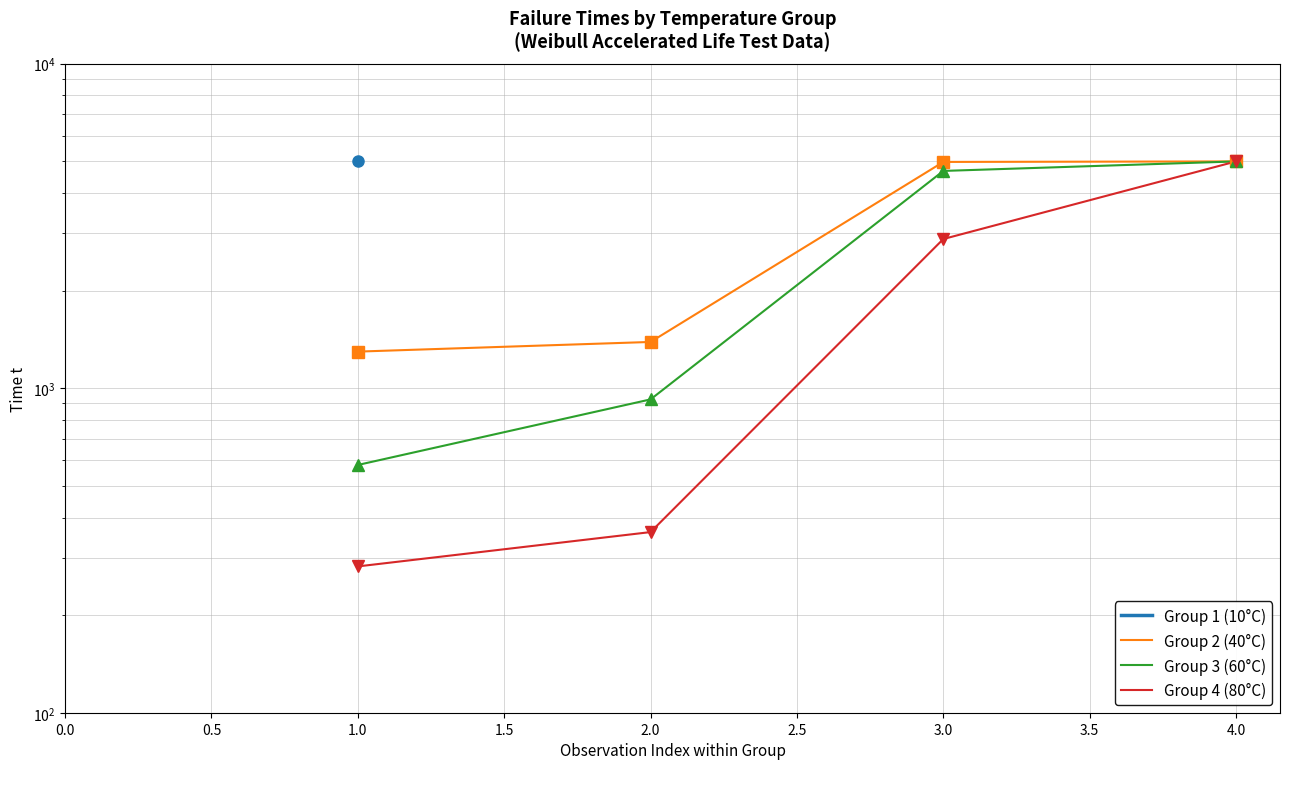

True or false: Group 4 (80°C) and Group 2 (40°C) cross at least once.

False